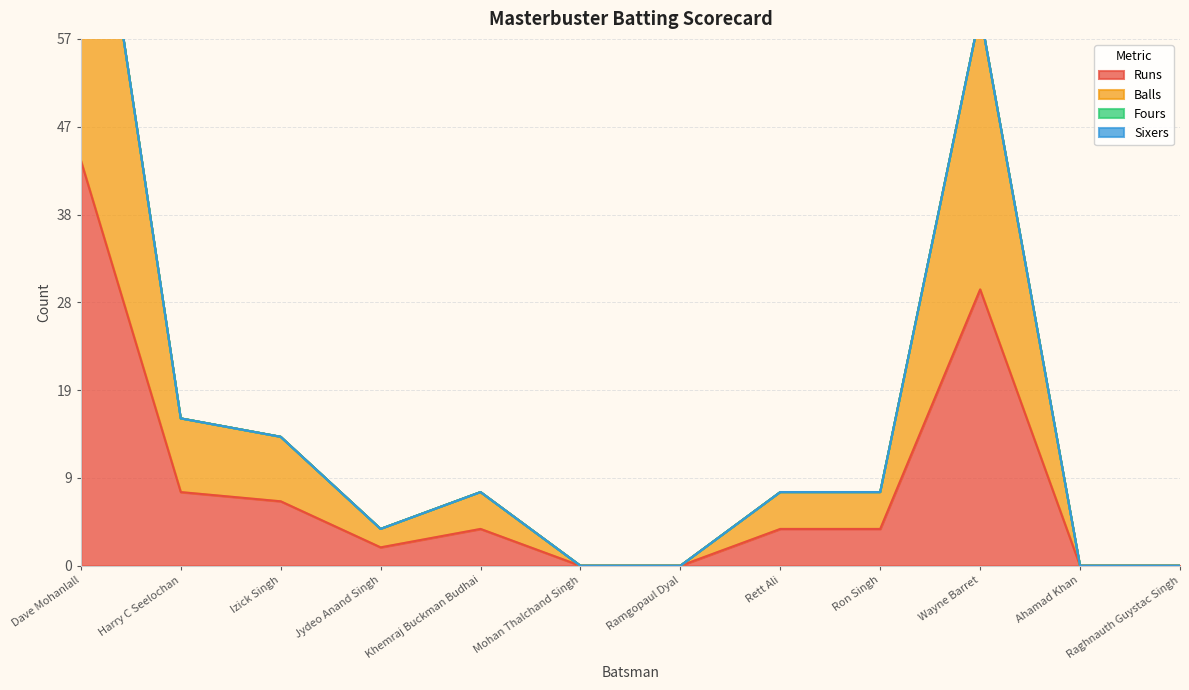

Is it true that Balls equals 0 at Mohan Thalchand Singh?

True